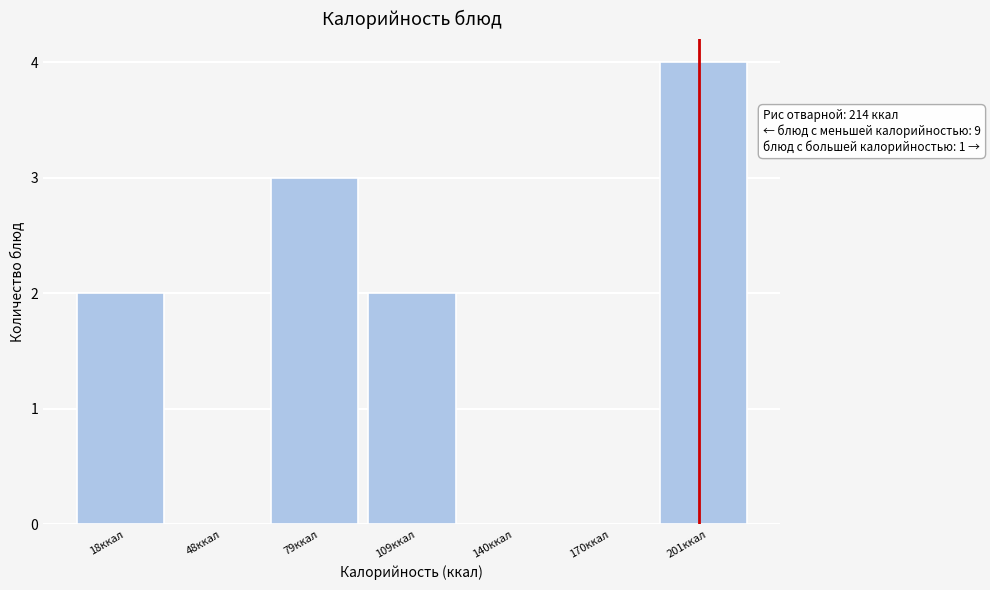

Reading right to left, list all the values displayed in this chart.

201ккал=4	170ккал=0	140ккал=0	109ккал=2	79ккал=3	48ккал=0	18ккал=2